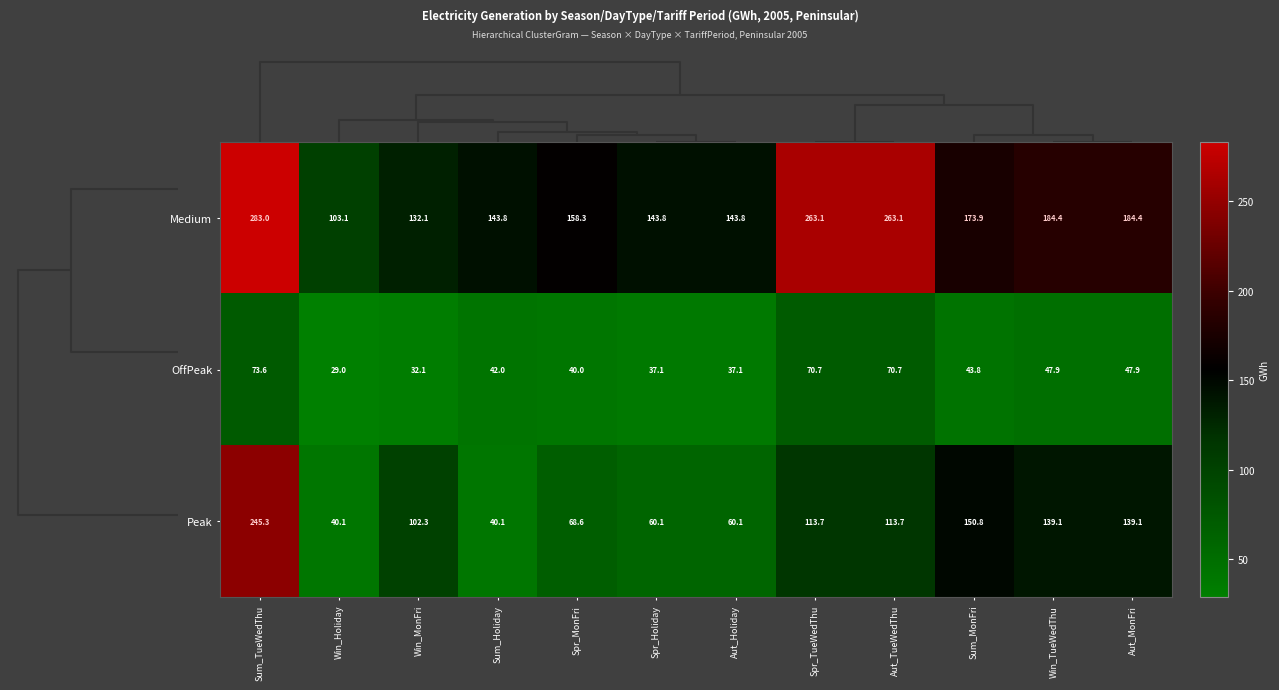

At Win_Holiday, list the series in order from largest to smallest.

Medium, Peak, OffPeak